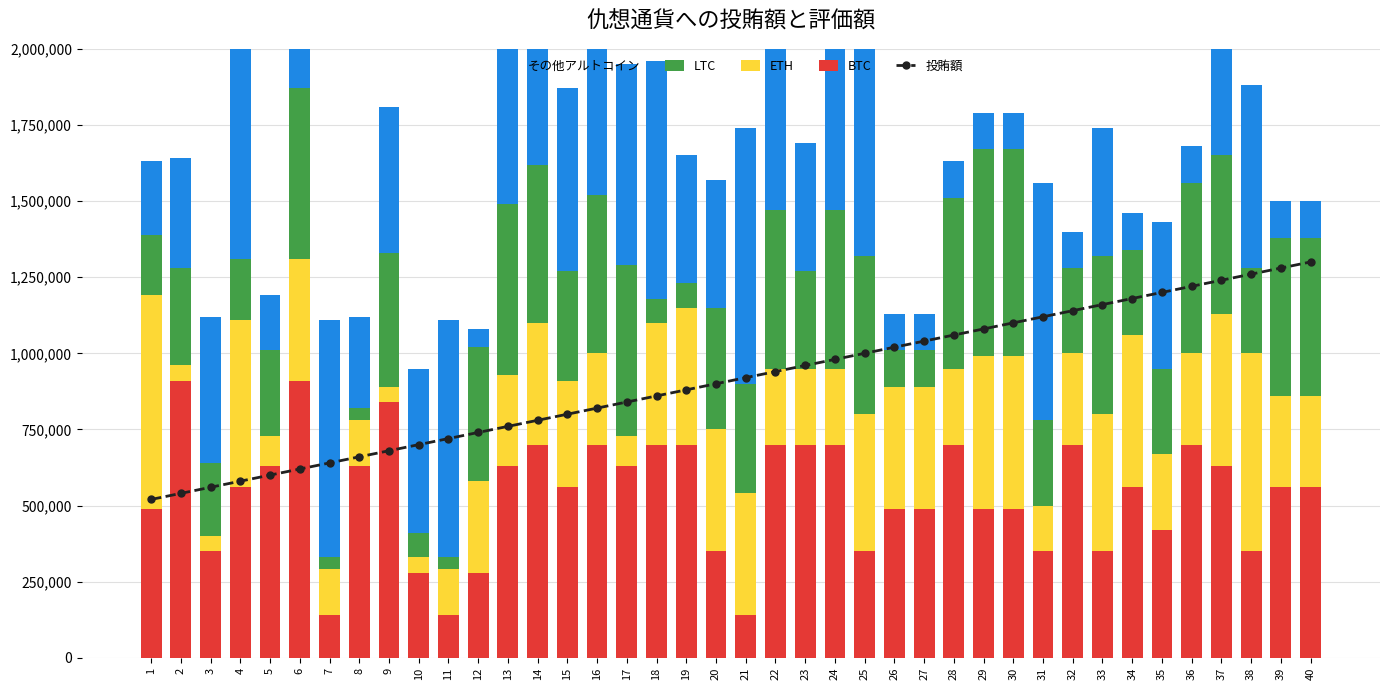

Which series has the widest spread of values?

その他アルトコイン